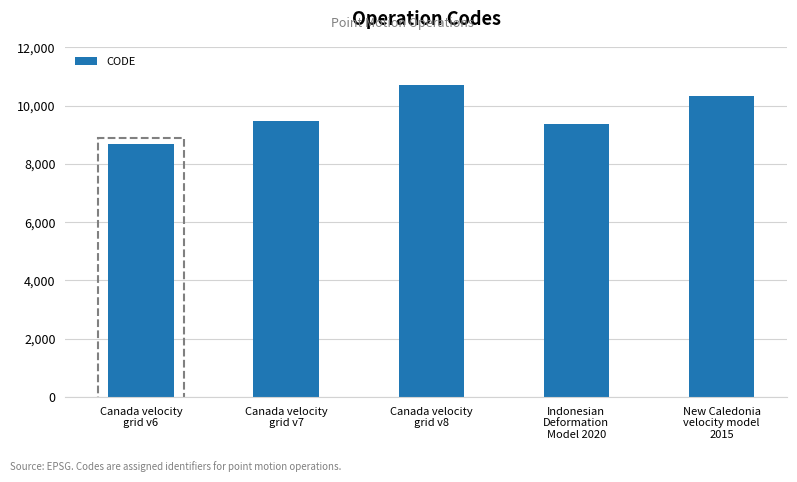

List the labels in order of value, smallest first.

Canada velocity
grid v6, Indonesian
Deformation
Model 2020, Canada velocity
grid v7, New Caledonia
velocity model
2015, Canada velocity
grid v8